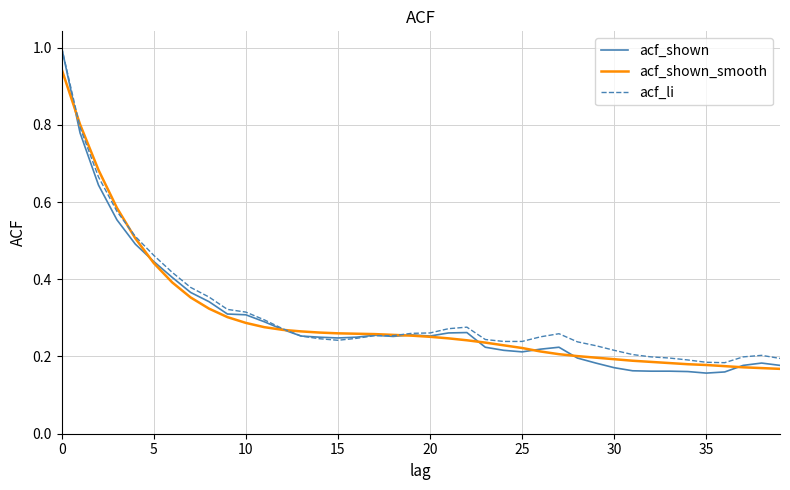

What are all the series names shown in the legend?

acf_shown, acf_shown_smooth, acf_li